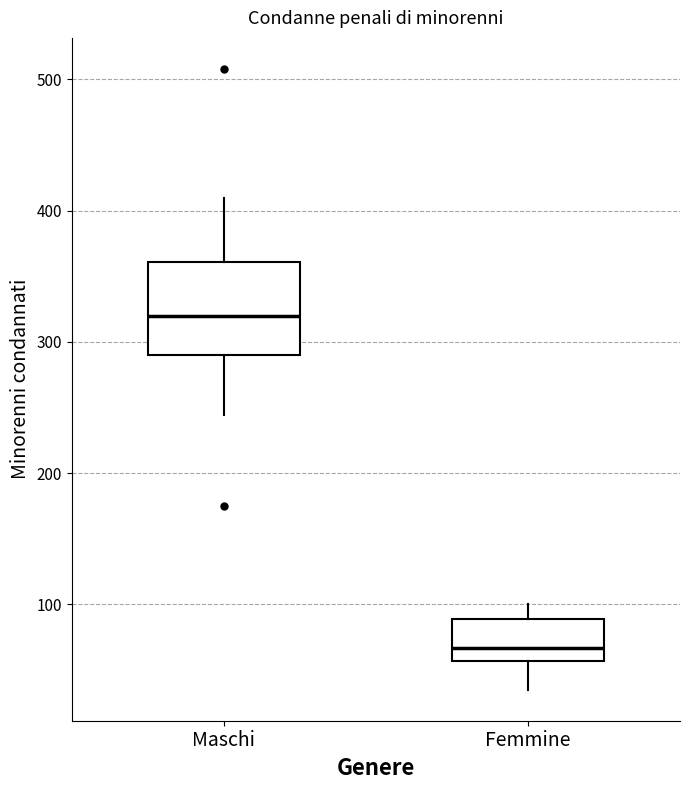

Where does the lower whisker of the box for Maschi end on the y-axis? The values are not printed on the chart, so give them approximately, as read against the axis.

240